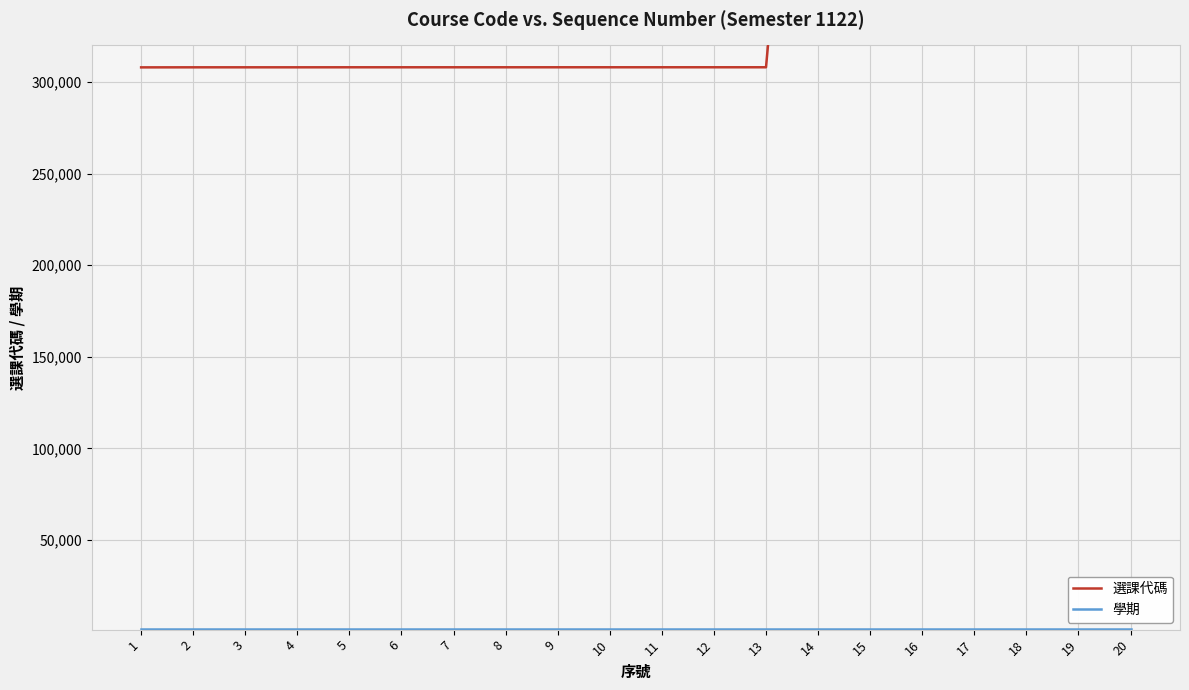

How many interior local valleys does the 選課代碼 series have?

1